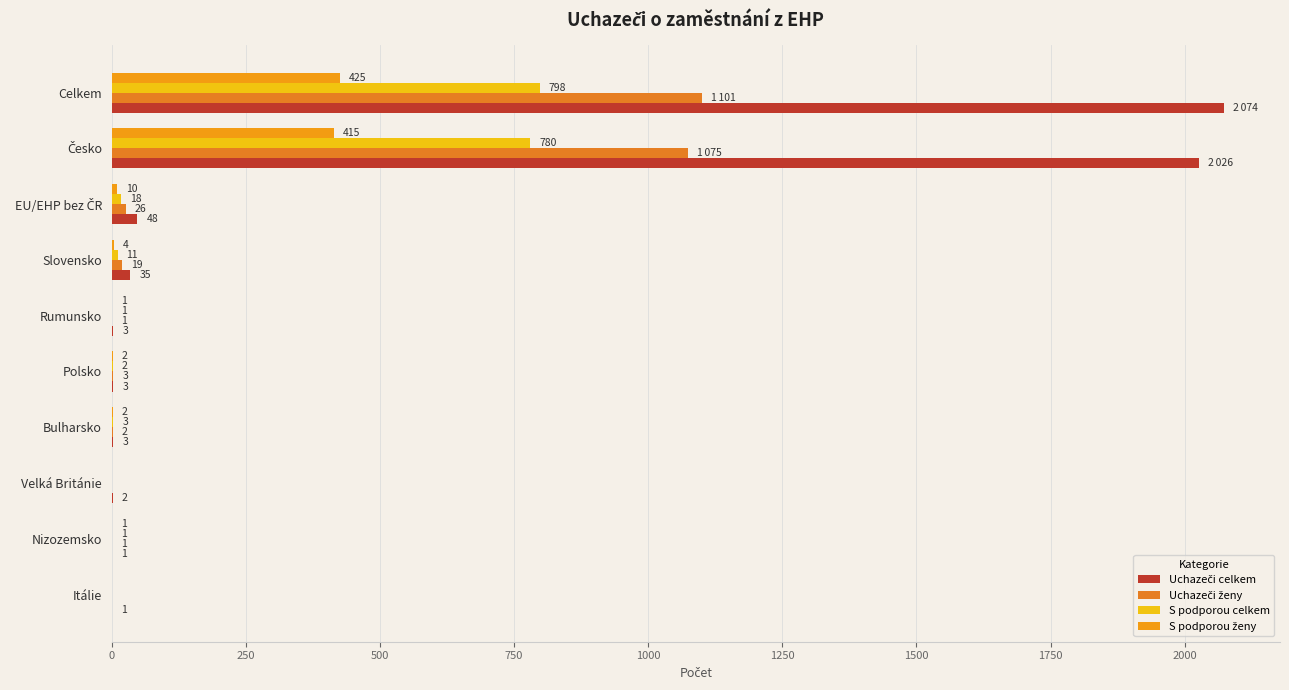

What is the value of the Uchazeči ženy bar at the 8th from the left?

26